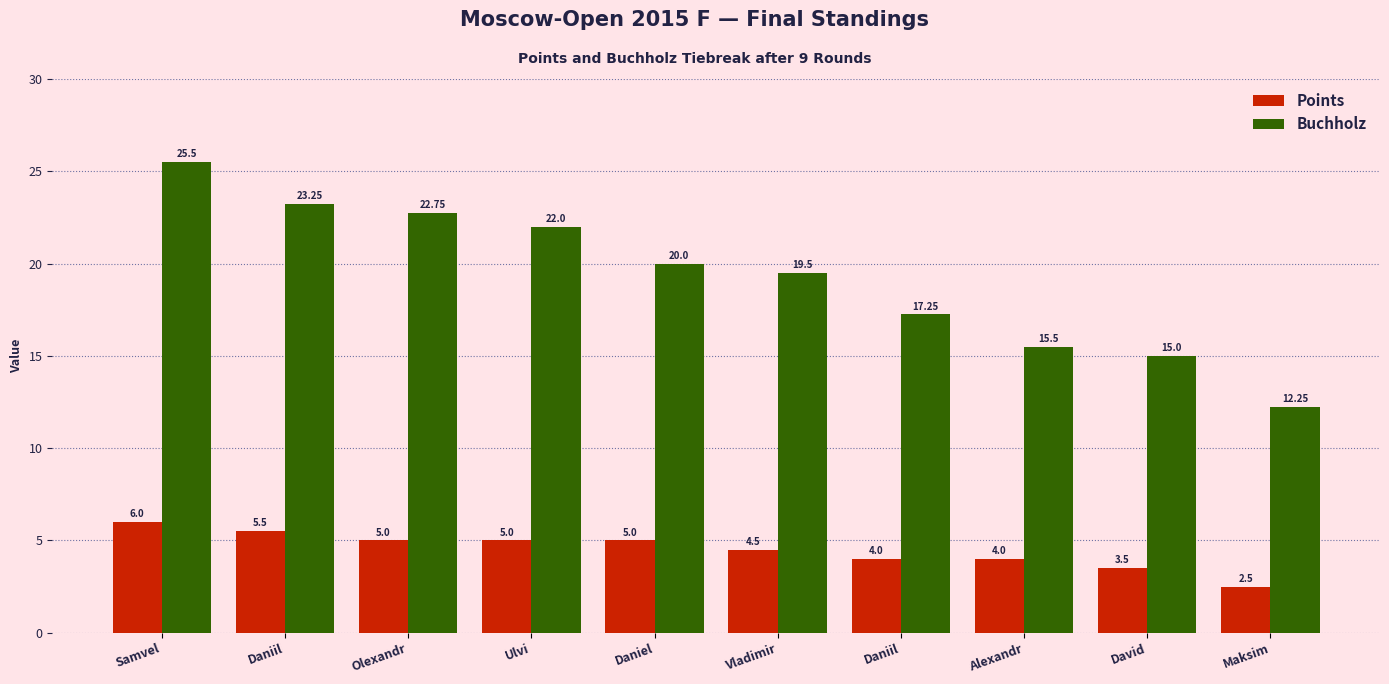

Count the Points values in the range 4 to 5.

6